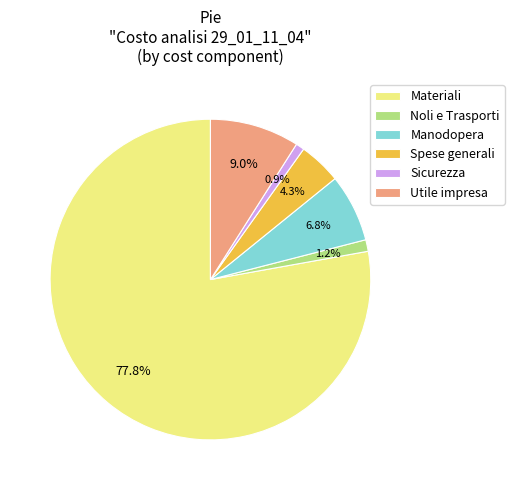

Count the number of slices in the pie.

6